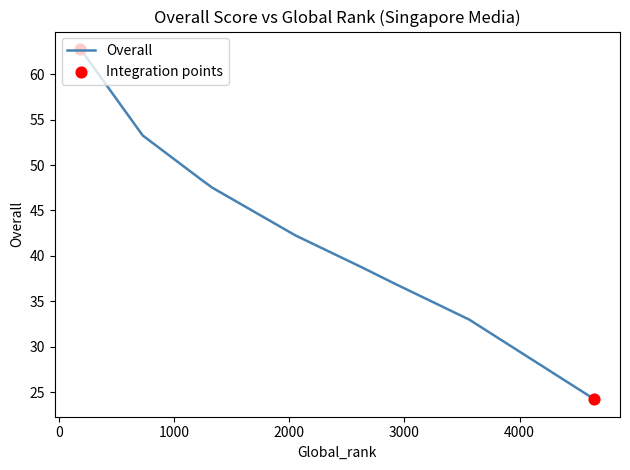

What is the difference between the maximum and minimum values?

38.5